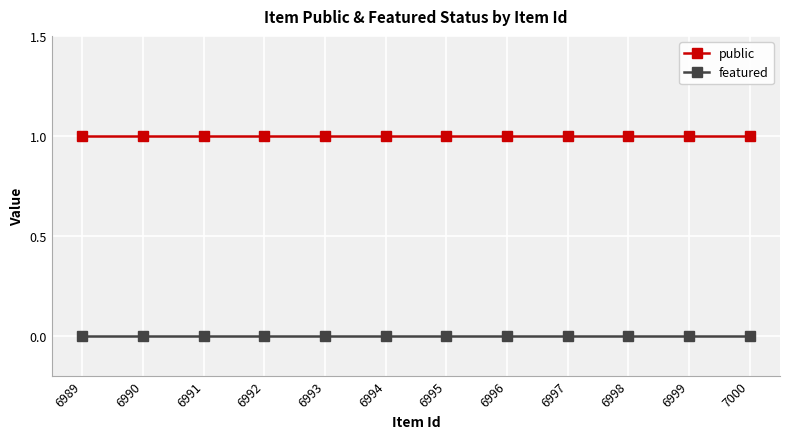

True or false: public and featured cross at least once.

False